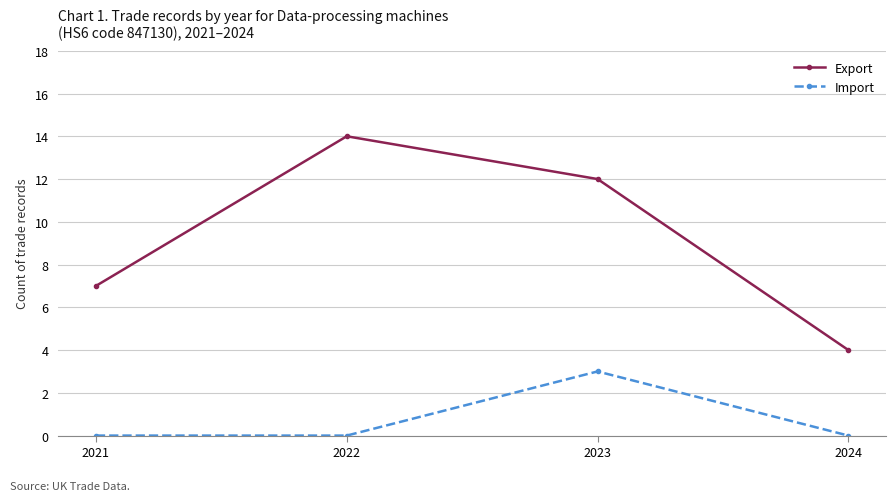

How many lines are shown in the chart?

2